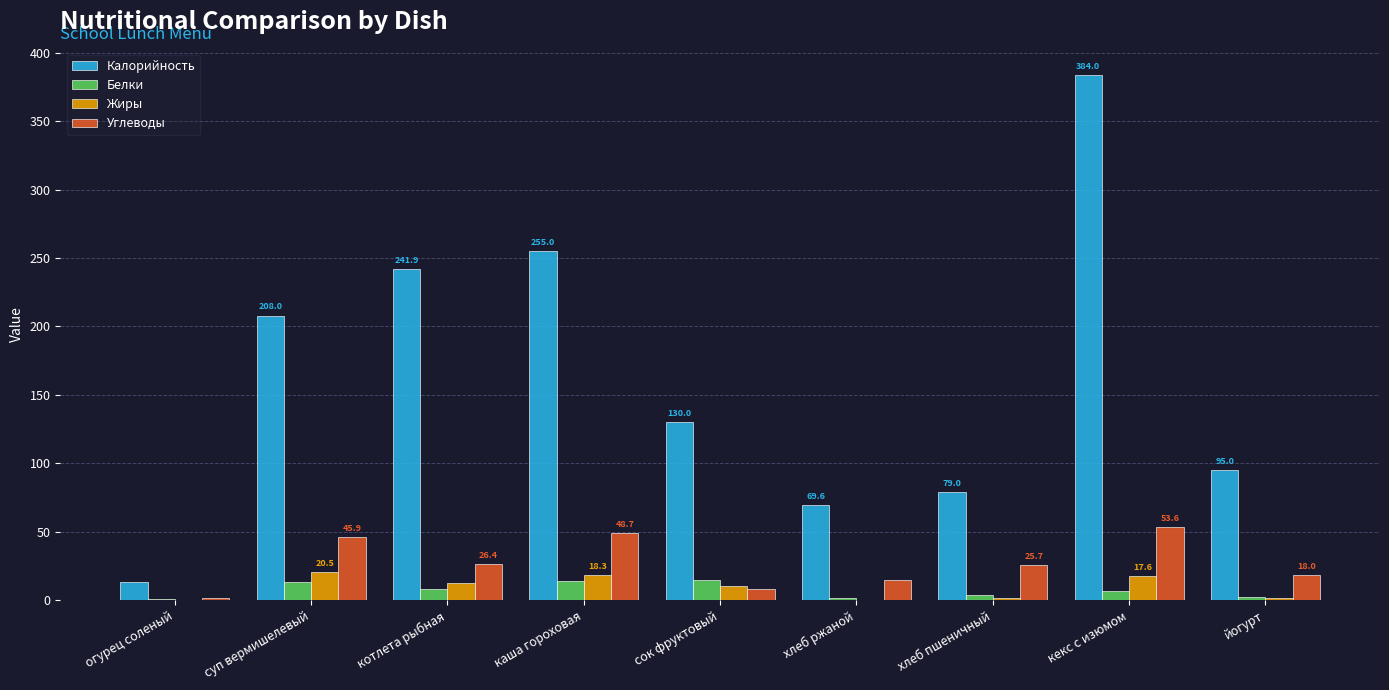

What are all the series names shown in the legend?

Калорийность, Белки, Жиры, Углеводы